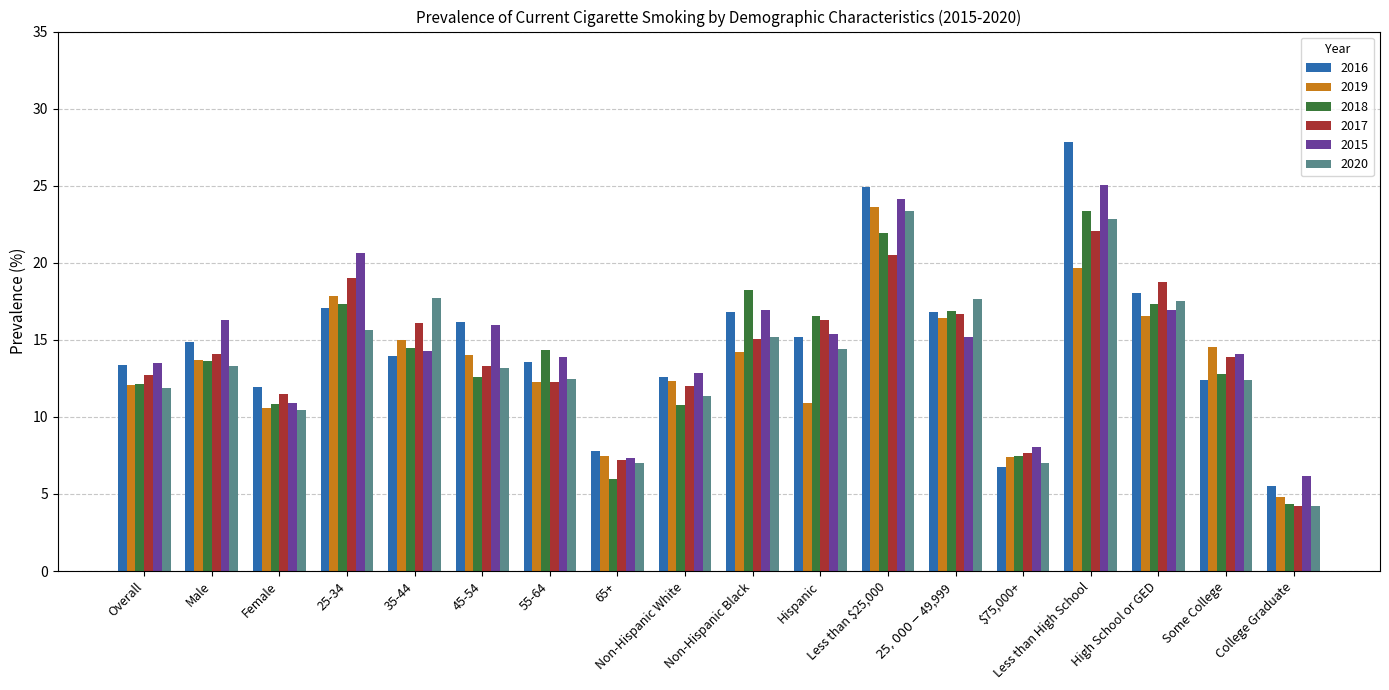

What is the difference between the 2017 values at $75,000+ and High School or GED?

11.1